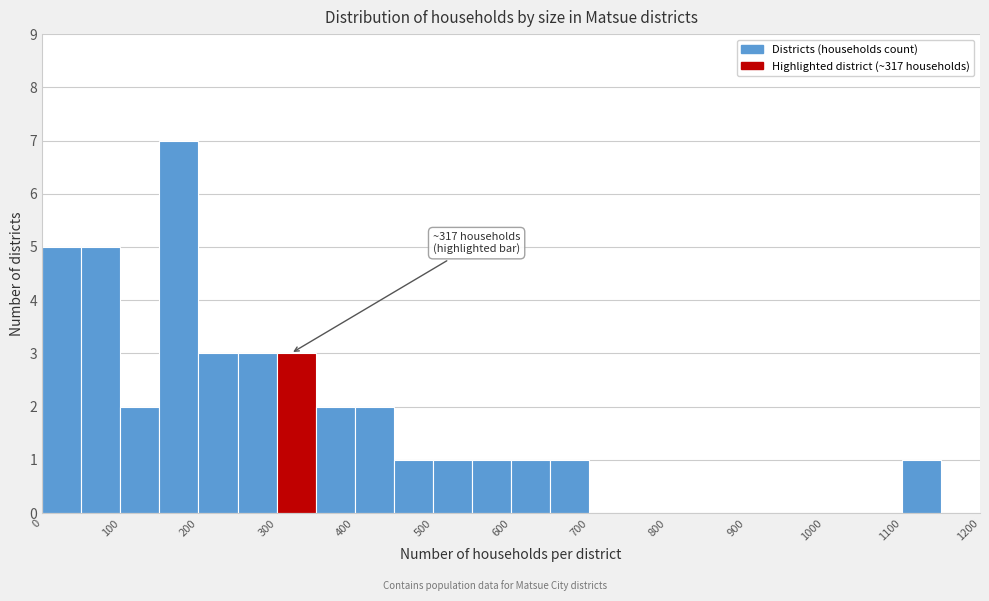

Which range on the x-axis has the tallest bar?

150 to 200